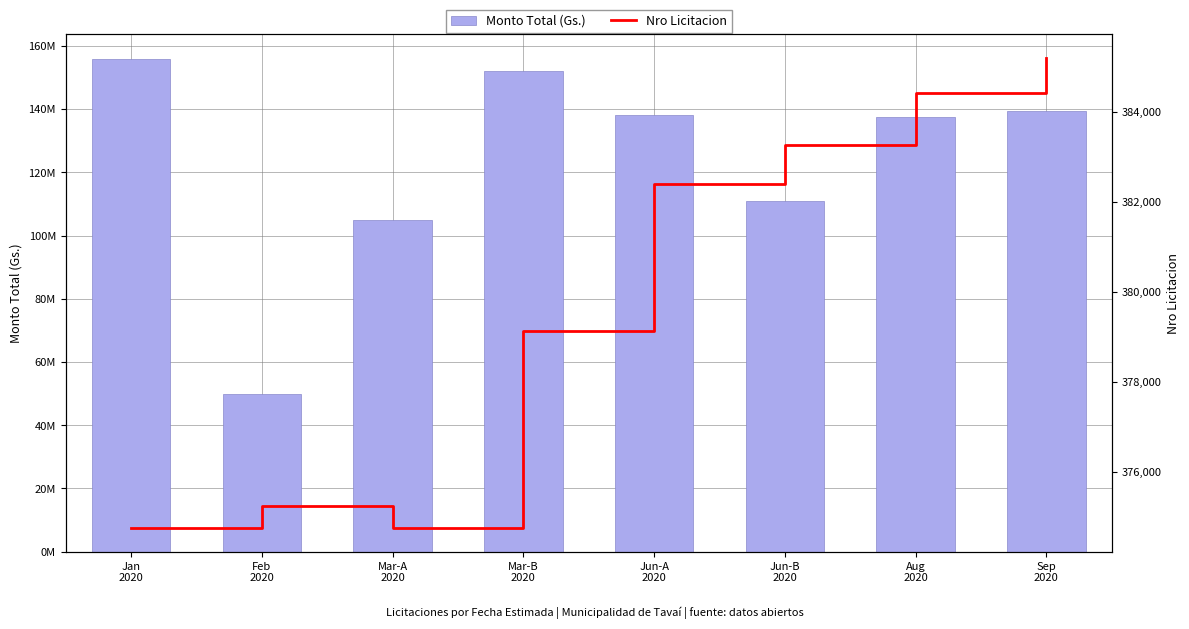

Reading right to left, list all the values displayed in this chart.

Monto Total (Gs.): 139345980	137499700	110977860	138260263	151999898	105000000	49764250	155800000
Nro Licitacion: 385191	384423	383262	382383	379127	374752	375247	374756